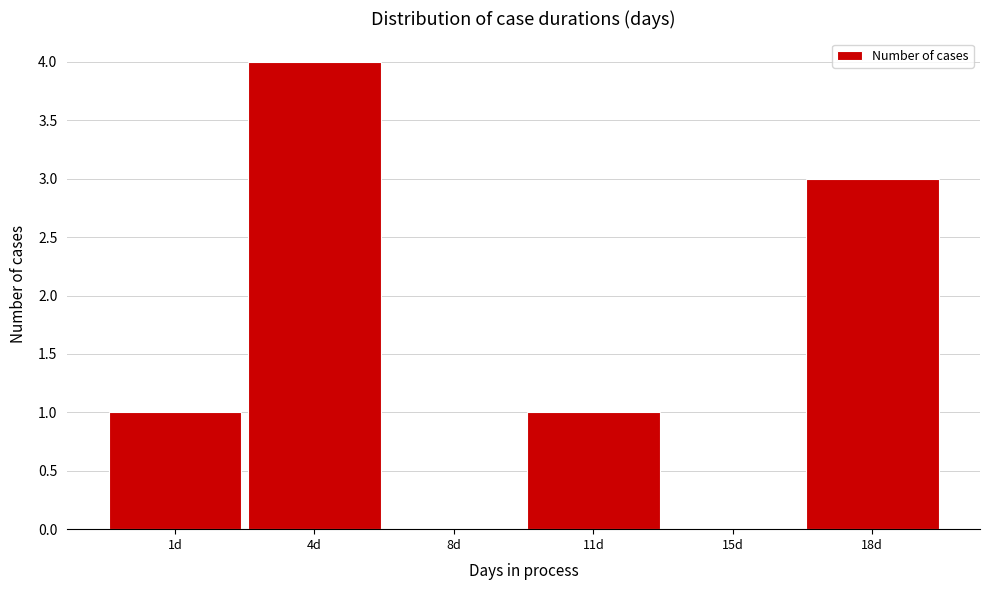

Reading left to right, what are all the values shown in this chart?

1d=1	4d=4	8d=0	11d=1	15d=0	18d=3